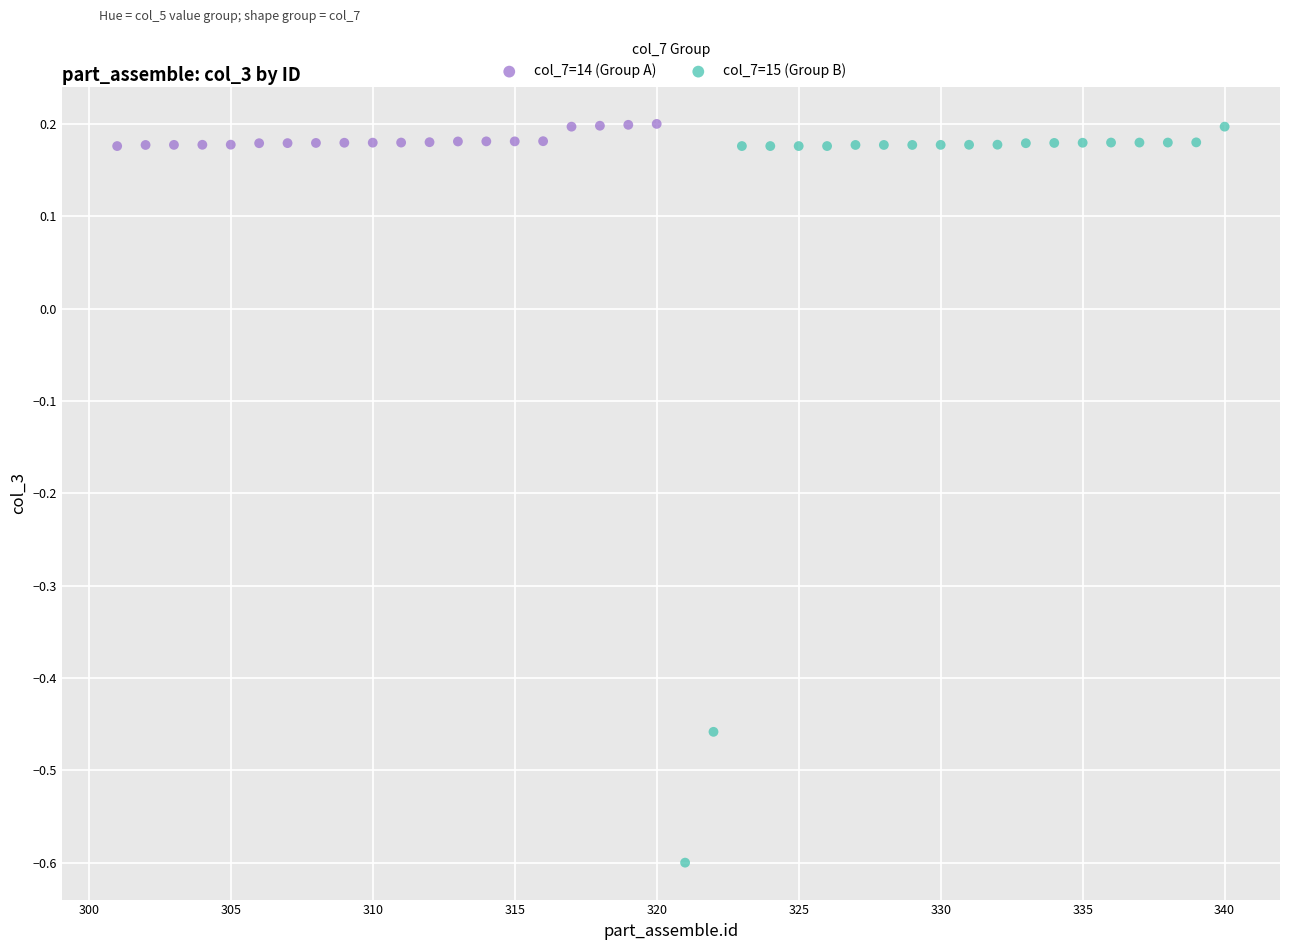

Which series contains the lowest Y value?

col_7=15 (Group B)